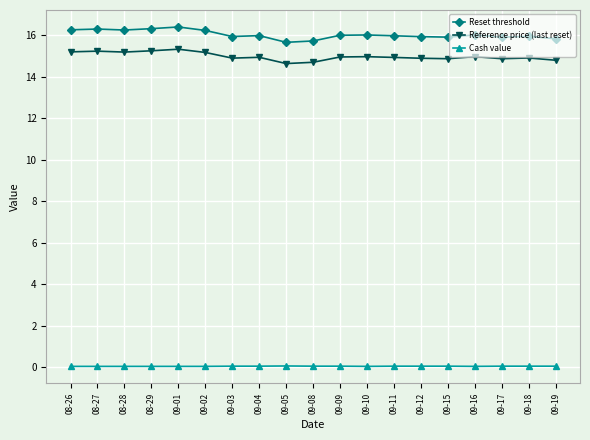

True or false: Reset threshold has more than 1 interior local peaks.

True